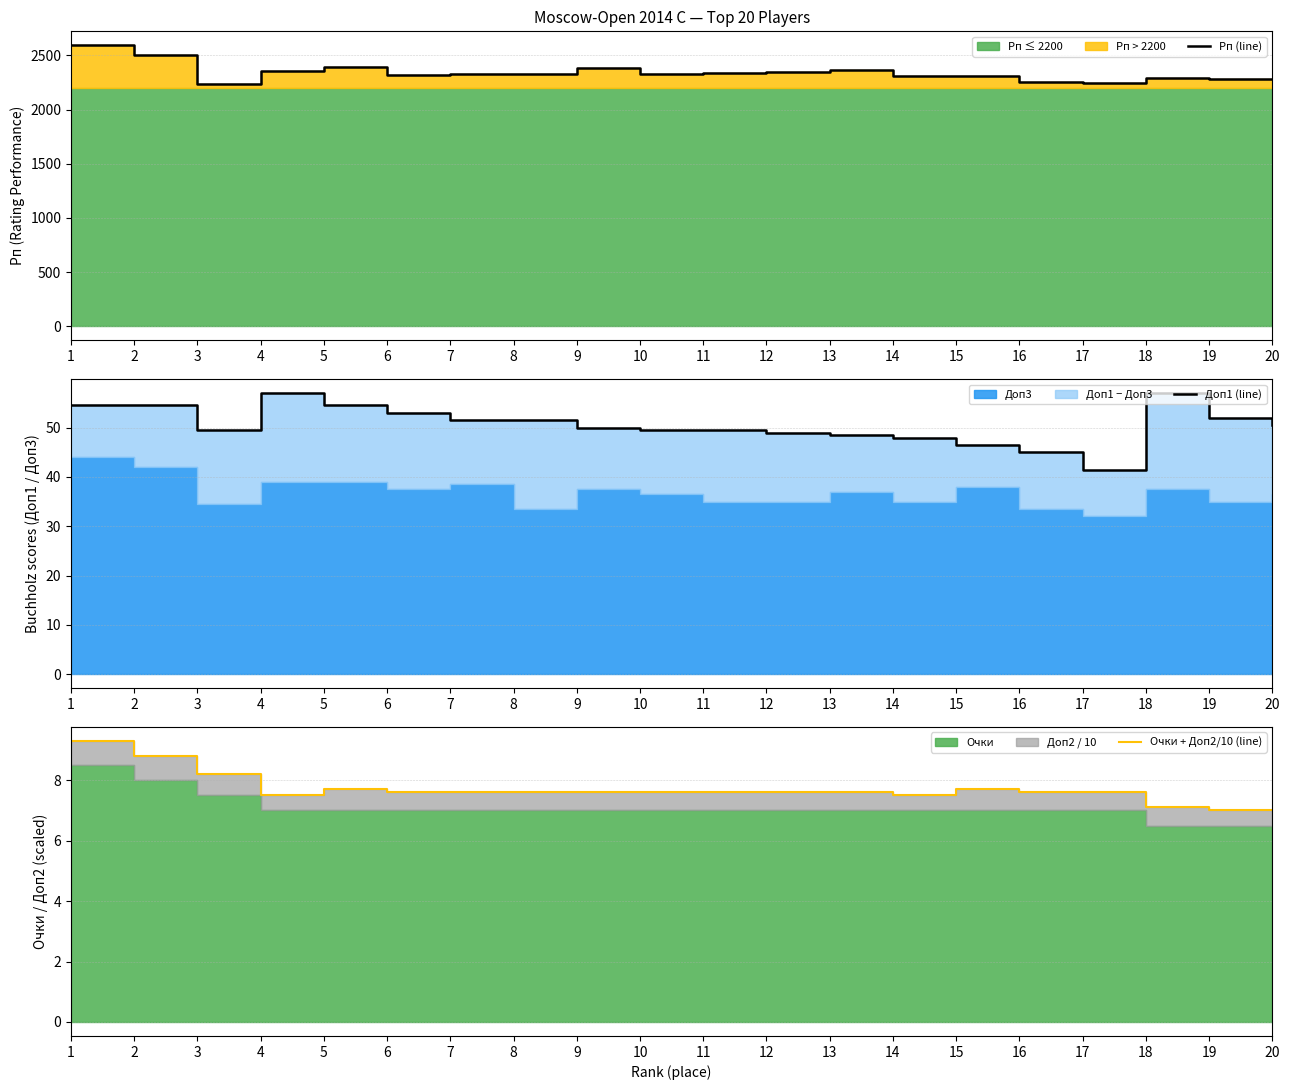

What is the difference between the highest and lowest values at 8?

2318.4